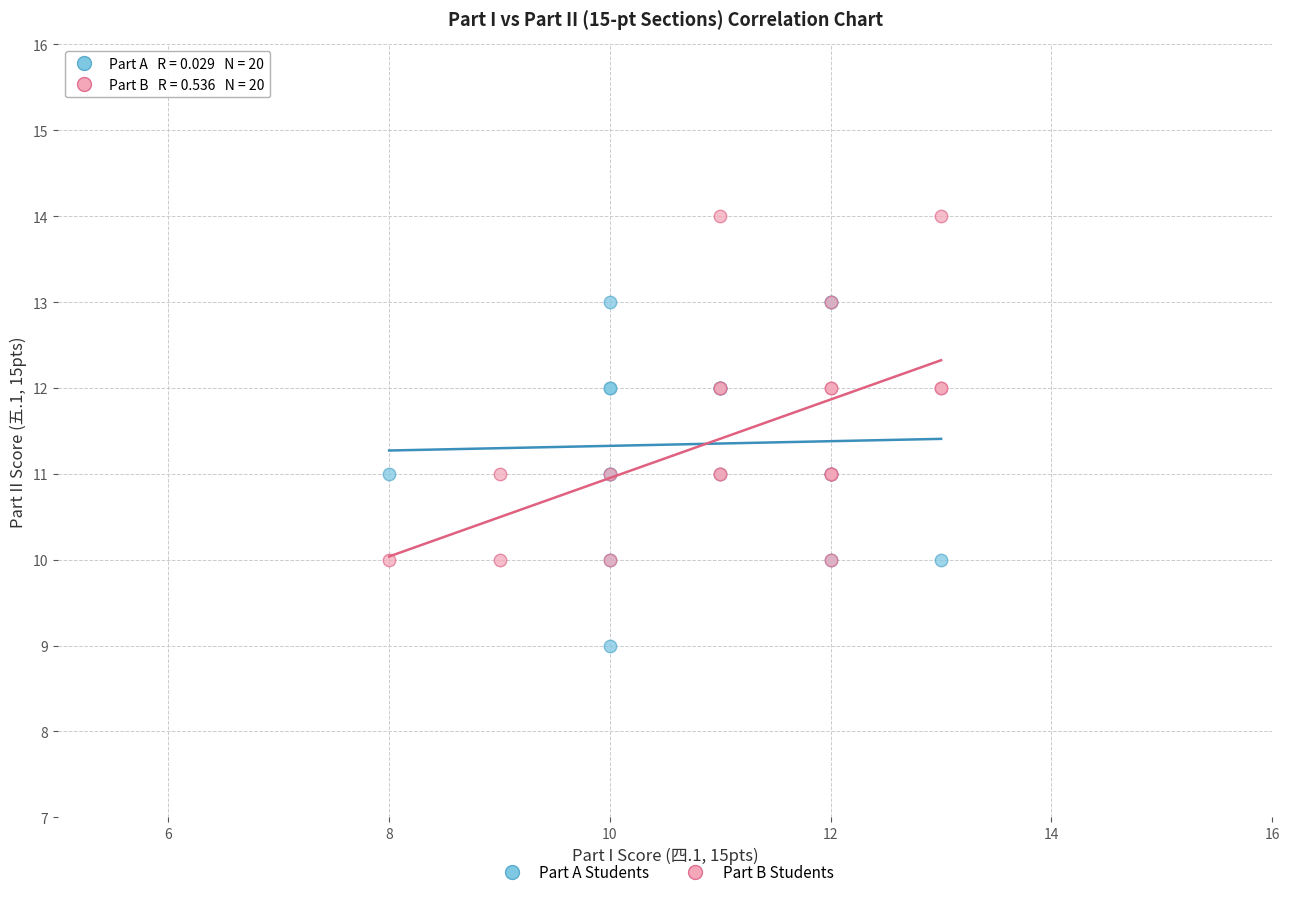

Which series contains the highest Y value?

Part B Students